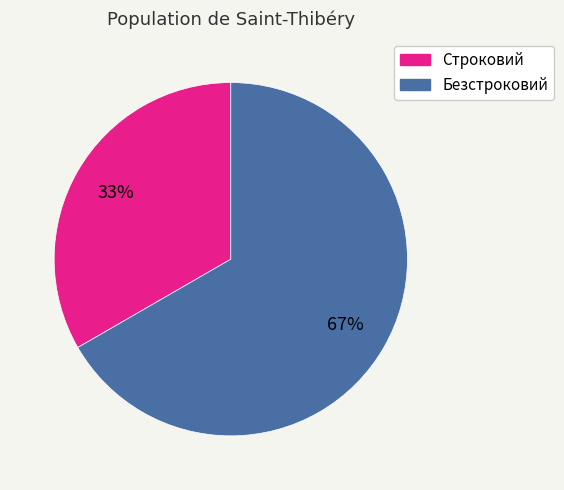

What is the ratio of the value at Строковий to the value at Безстроковий?

0.5